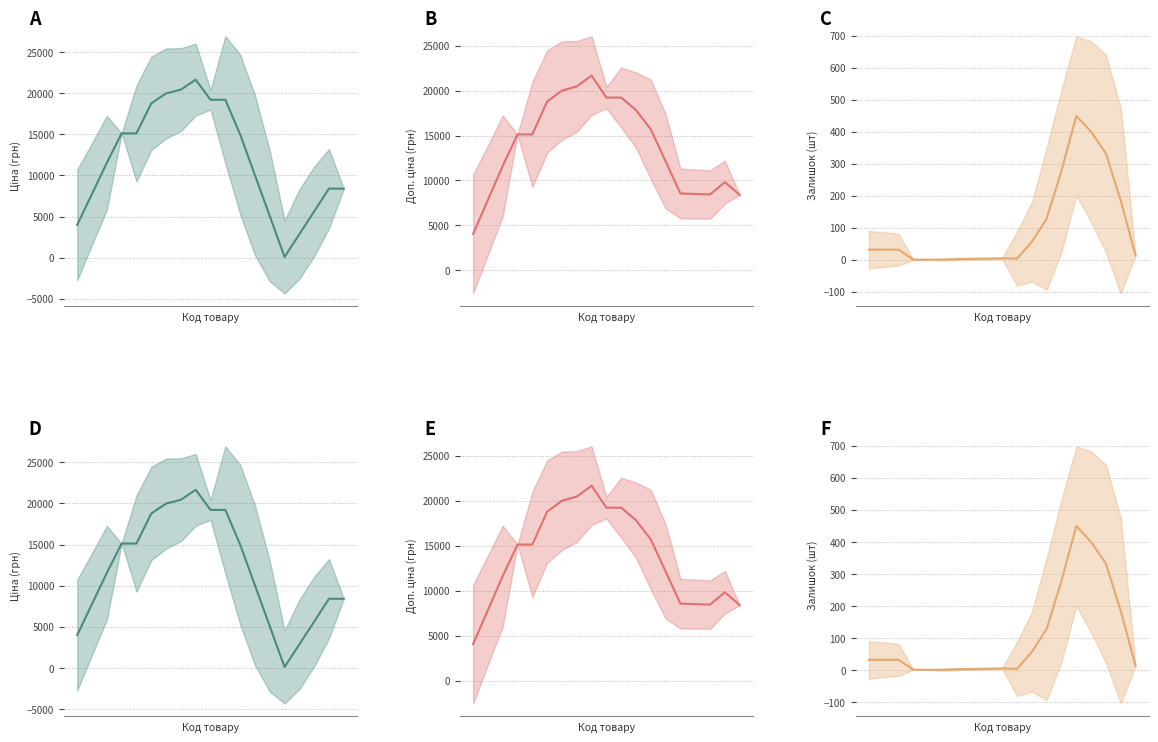

How many interior local valleys does the Залишок series have?

1